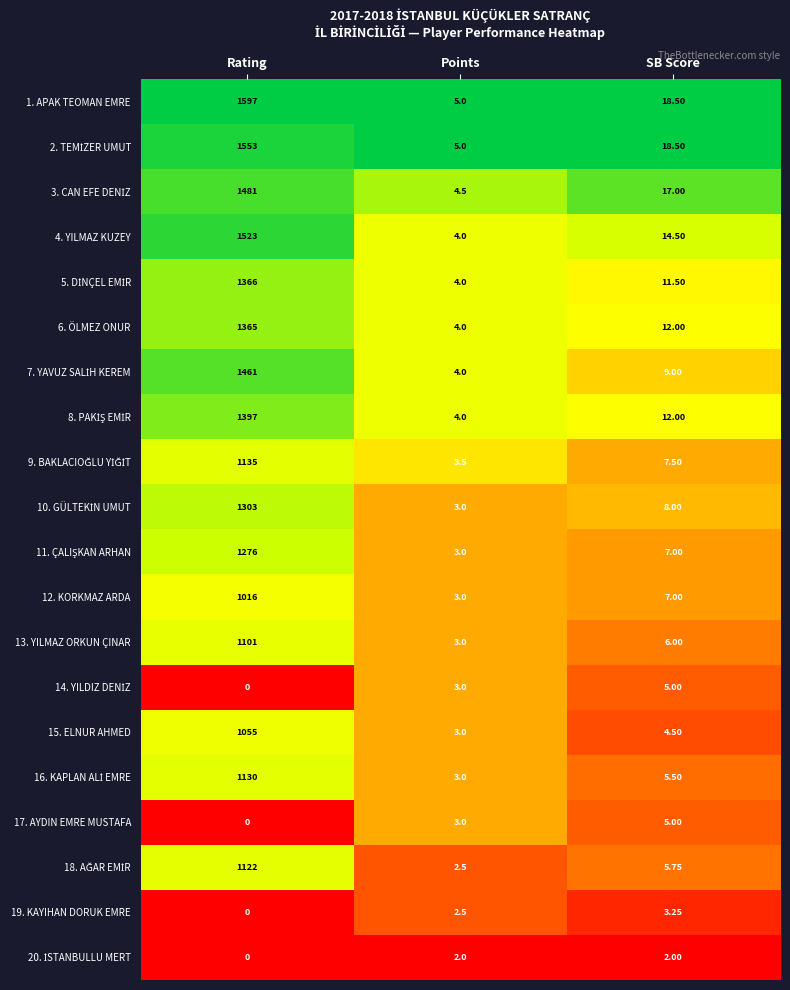

Which category has the highest value in the 17. AYDIN EMRE MUSTAFA series?

SB Score